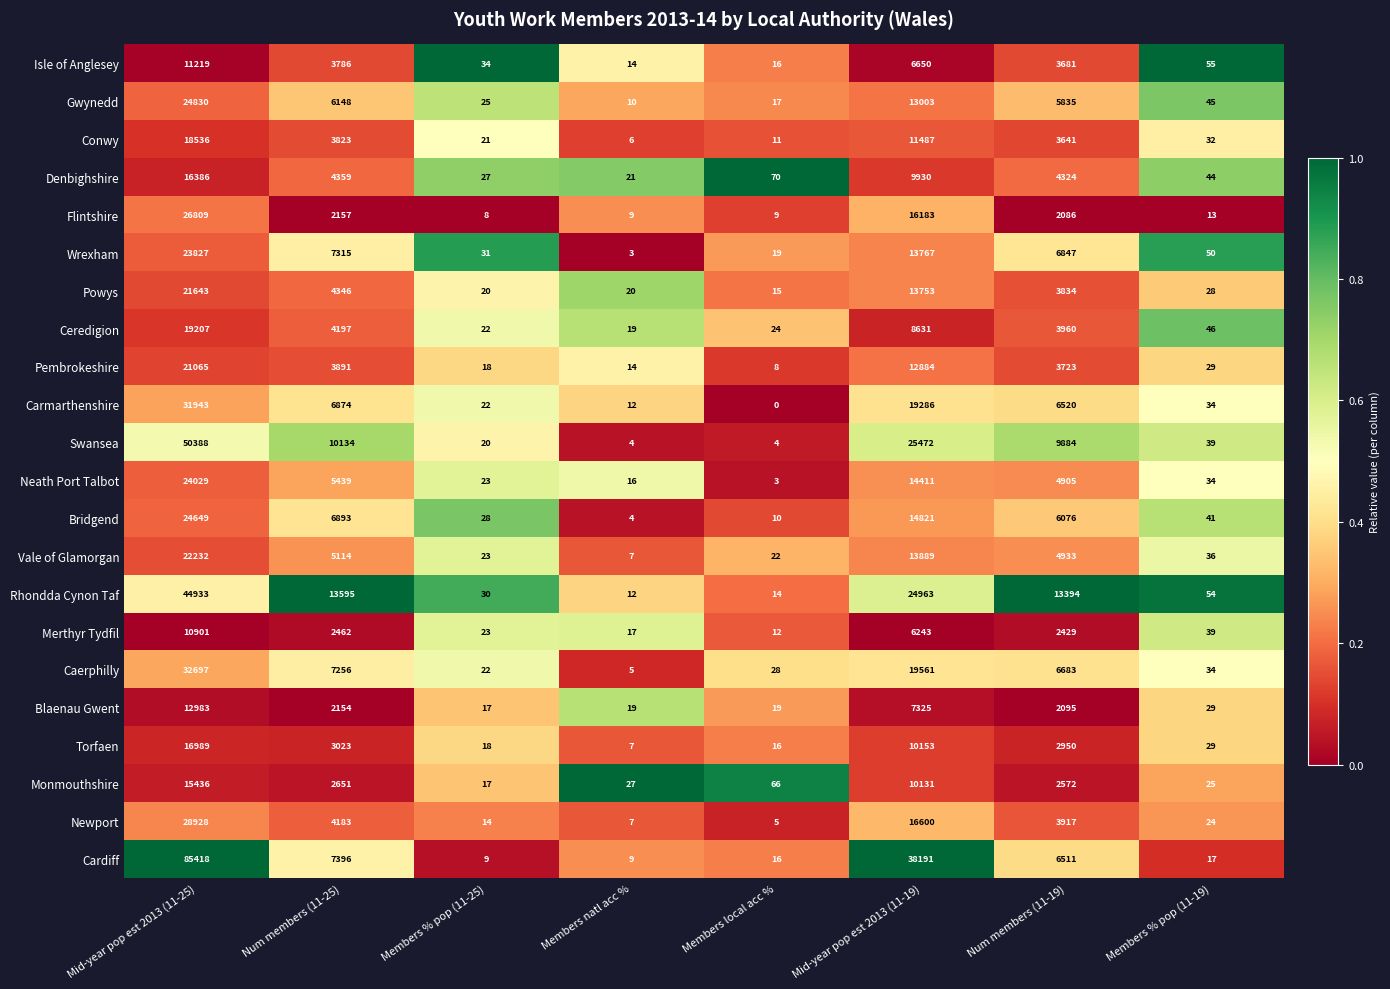

Rank the series by their maximum value, from highest to lowest.

Cardiff, Swansea, Rhondda Cynon Taf, Caerphilly, Carmarthenshire, Newport, Flintshire, Gwynedd, Bridgend, Neath Port Talbot, Wrexham, Vale of Glamorgan, Powys, Pembrokeshire, Ceredigion, Conwy, Torfaen, Denbighshire, Monmouthshire, Blaenau Gwent, Isle of Anglesey, Merthyr Tydfil